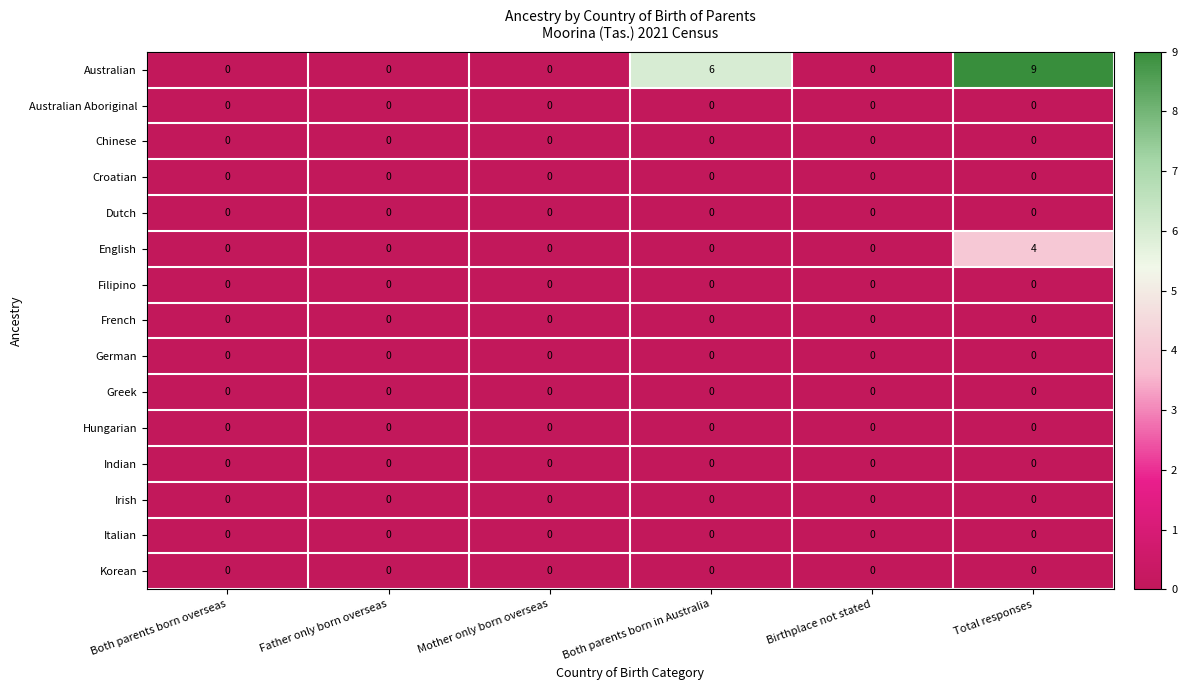

How many English values are between 0 and 1?

5